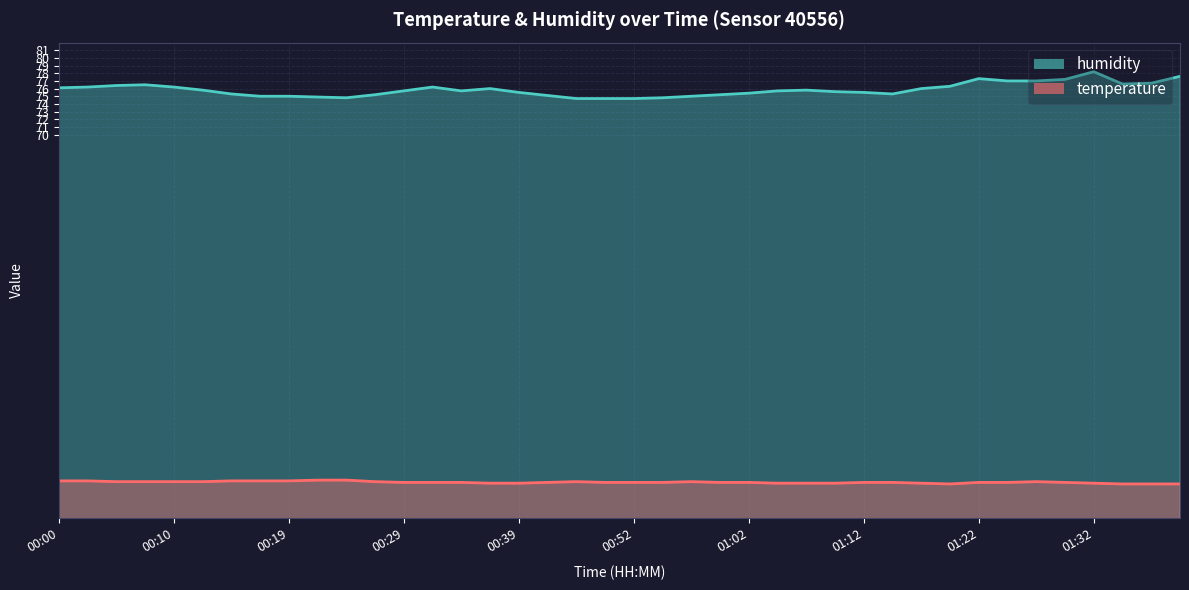

At which label does humidity reach its minimum?

00:44